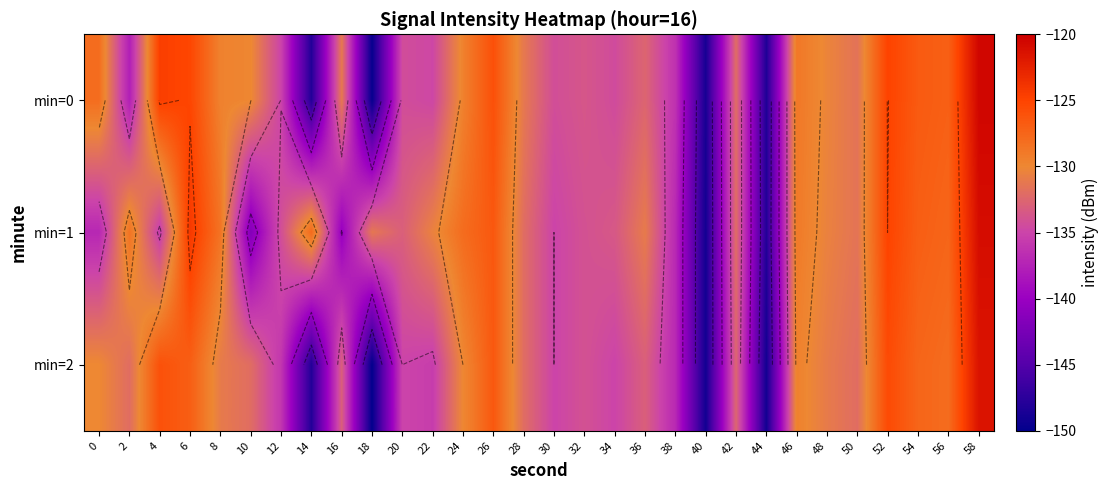

The value of min=2 at 54 is -212.0. True or false?

False